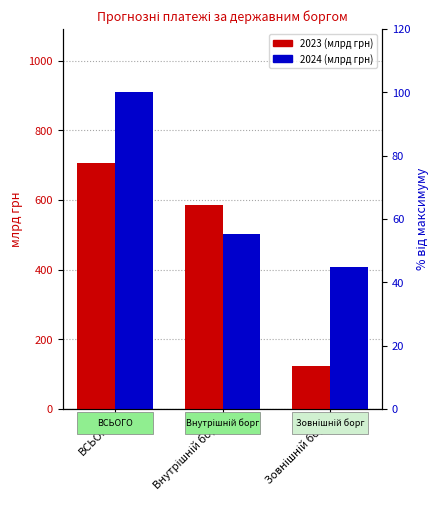

What is the spread (max minus min) of values at ВСЬОГО?

202.2